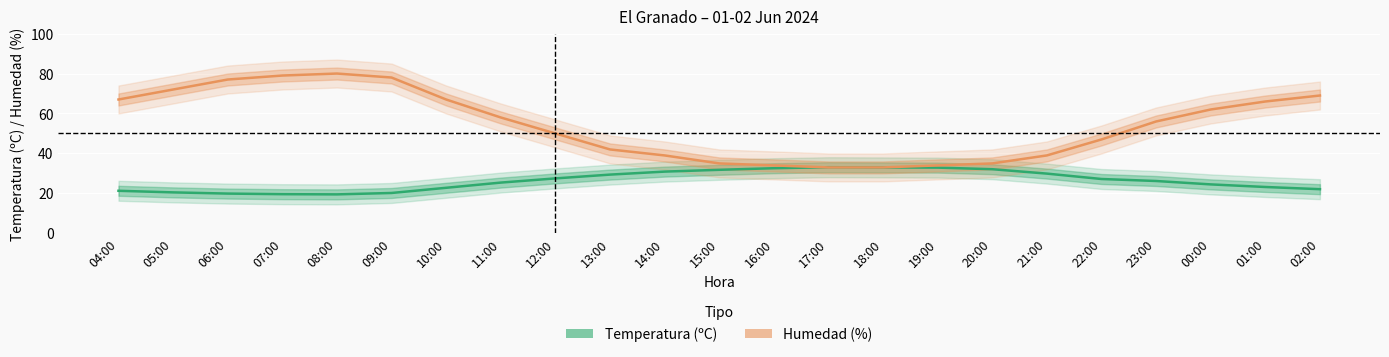

Is it true that Humedad (%) equals 8.2 at 19:00?

False